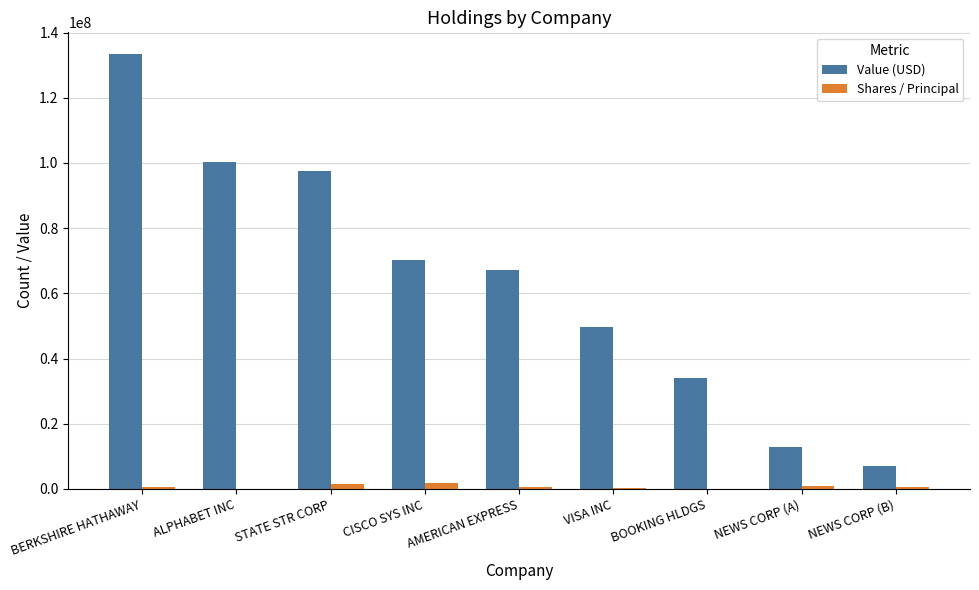

Is it true that Value (USD) equals 66874219 at BERKSHIRE HATHAWAY?

False